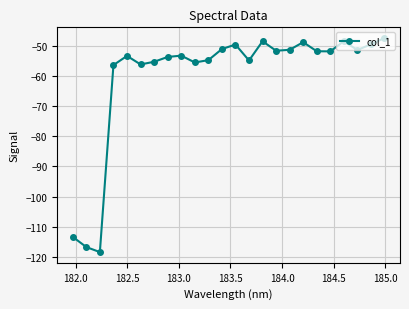

How many points are higher than both their immediate neighbors (excluding endpoints)?

6